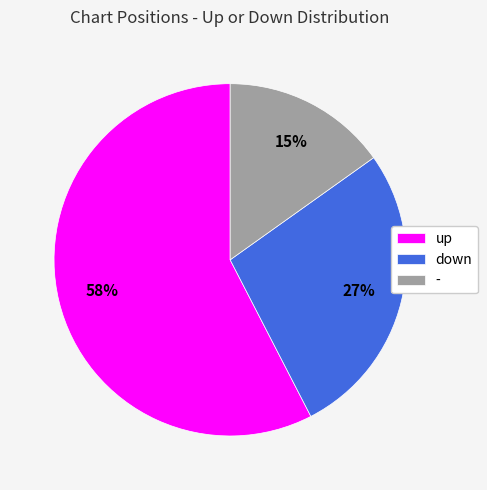

Which slice represents more than half of the pie?

up